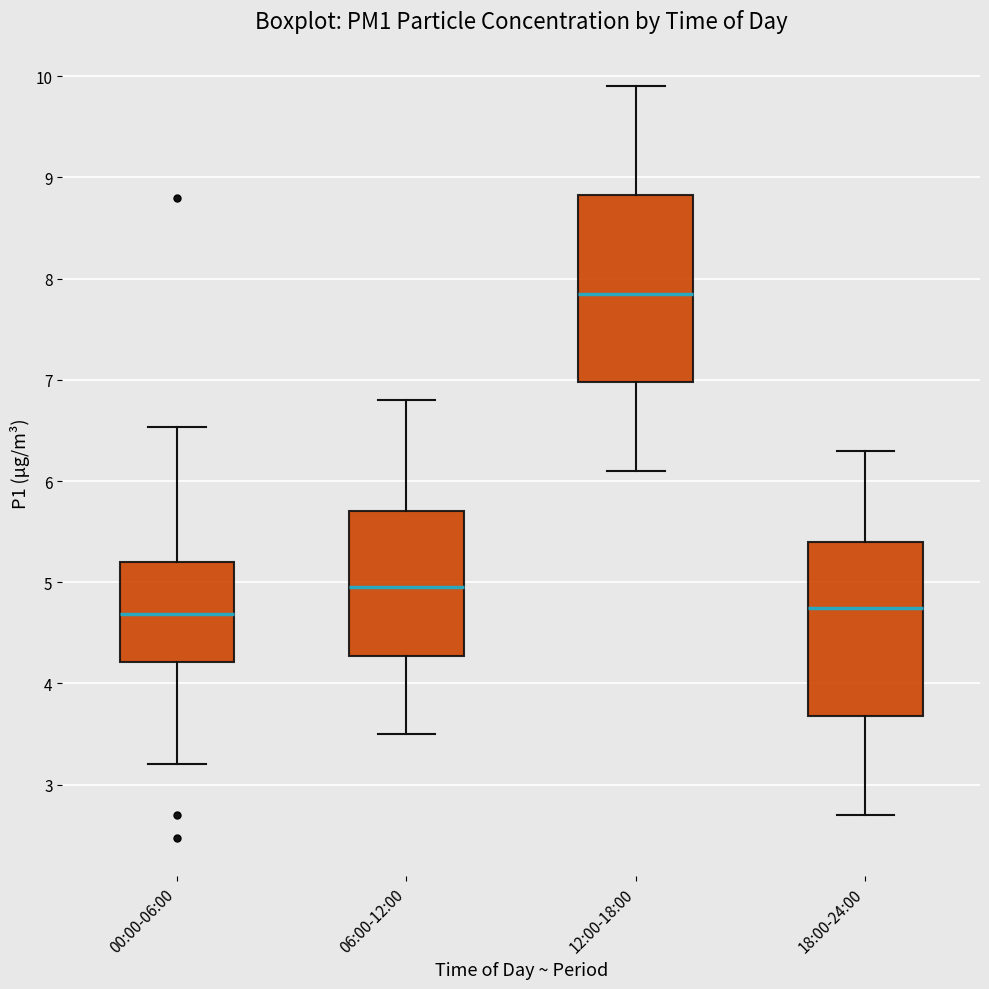

Where does the median line of the box for 18:00-24:00 sit on the y-axis? The values are not printed on the chart, so give them approximately, as read against the axis.

4.8